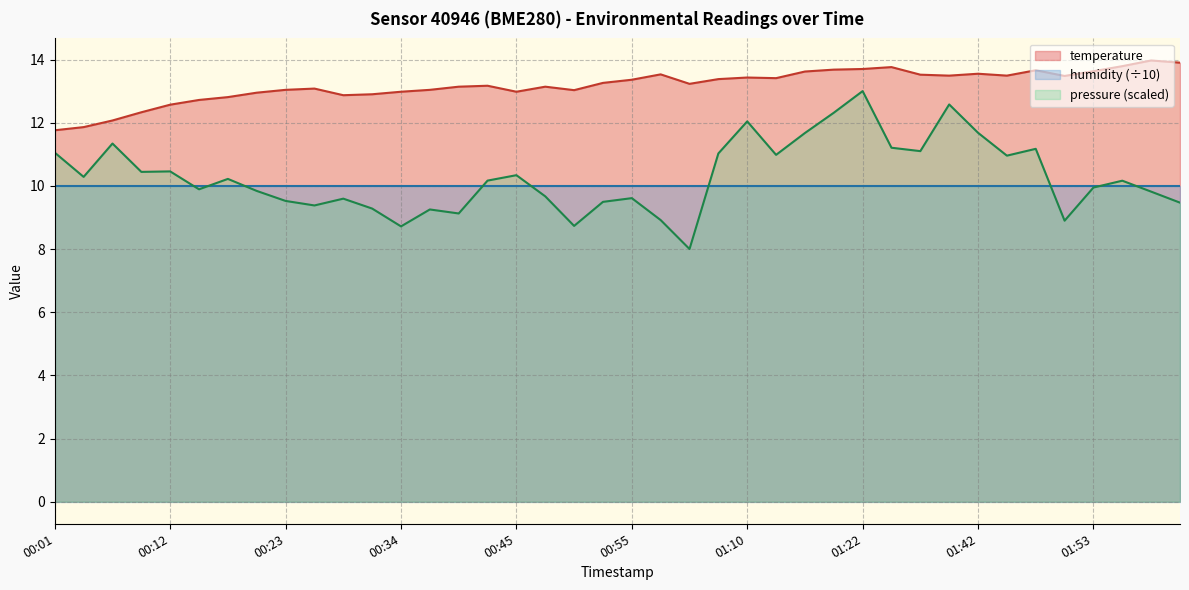

What is the value of the 20th point from the left?

13.3